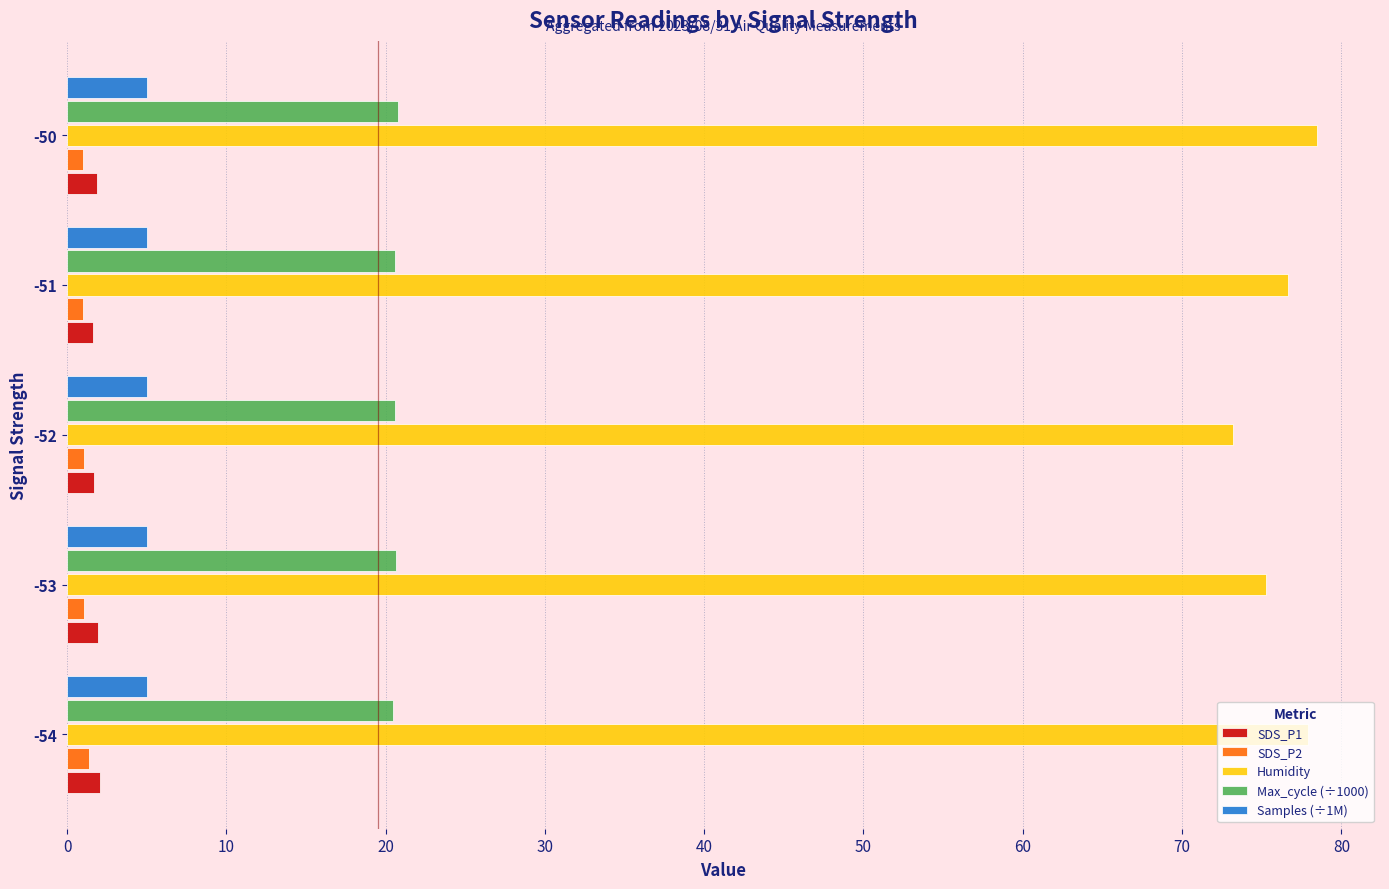

Which series has the largest range (max minus min)?

Humidity